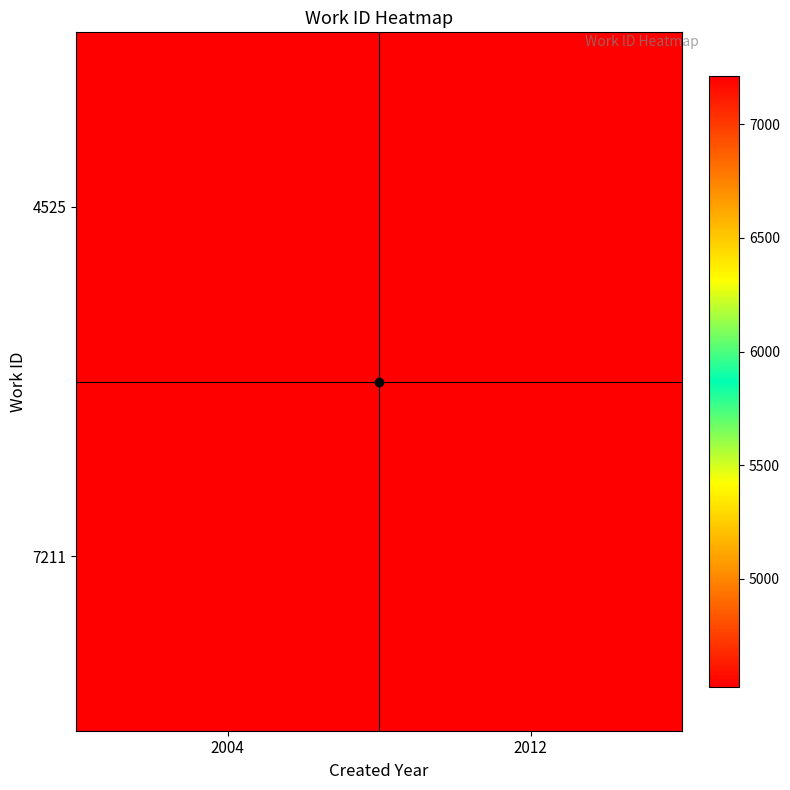

Reading left to right, list all the values displayed in this chart.

4525: 2004=4525	2012=7211
7211: 2004=7211	2012=4525